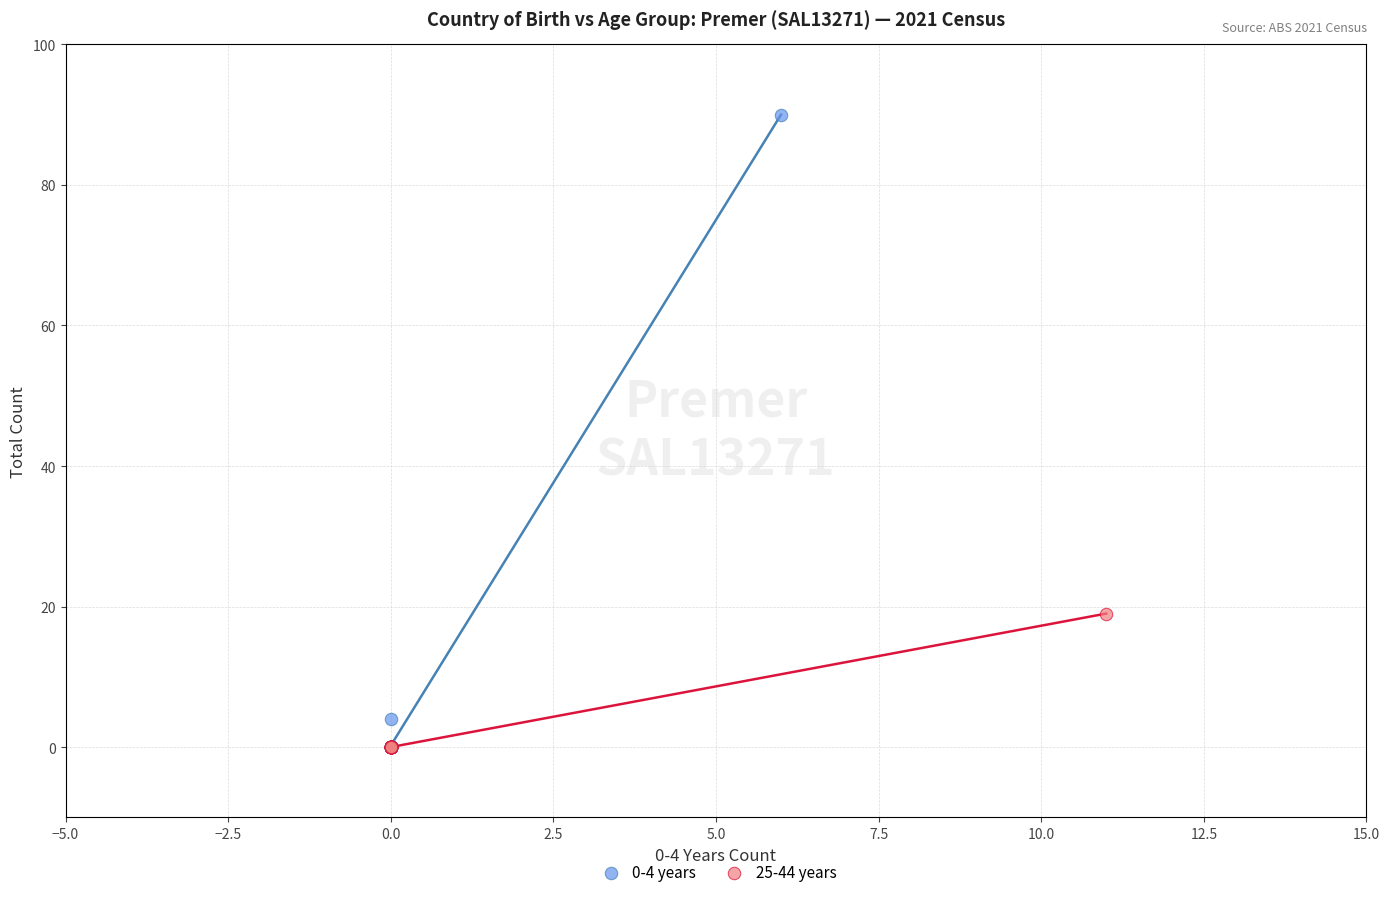

What are all the series names shown in the legend?

0-4 years, 25-44 years